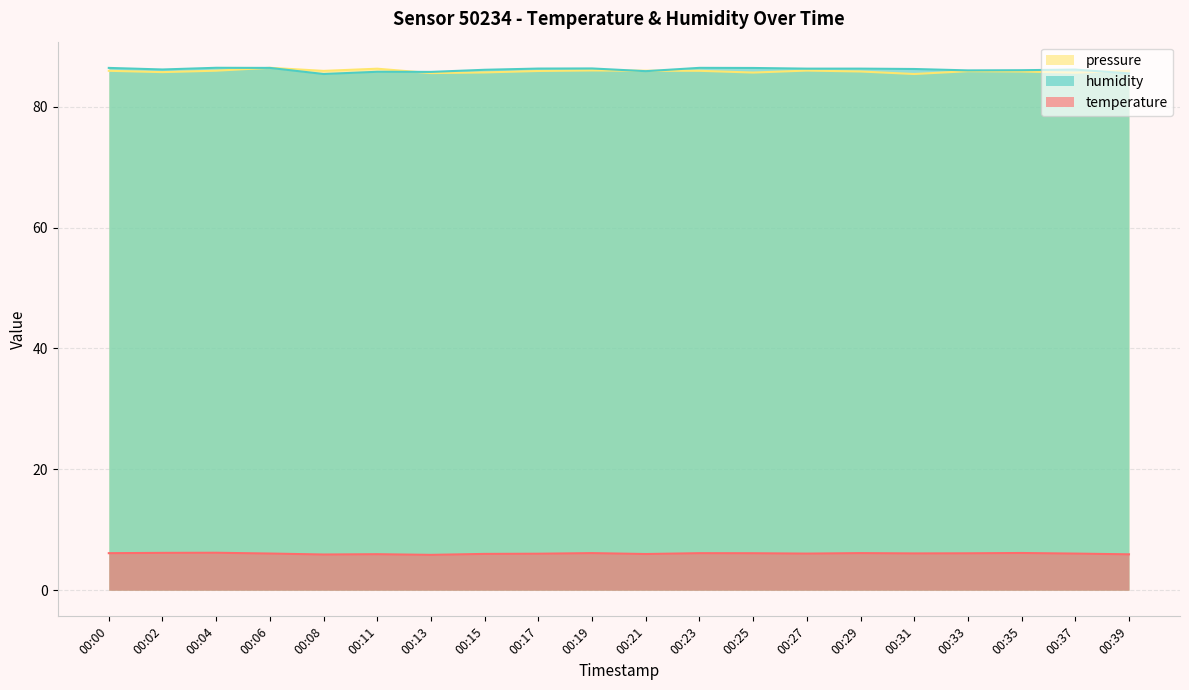

Does the chart display data point markers on the line(s)?

No